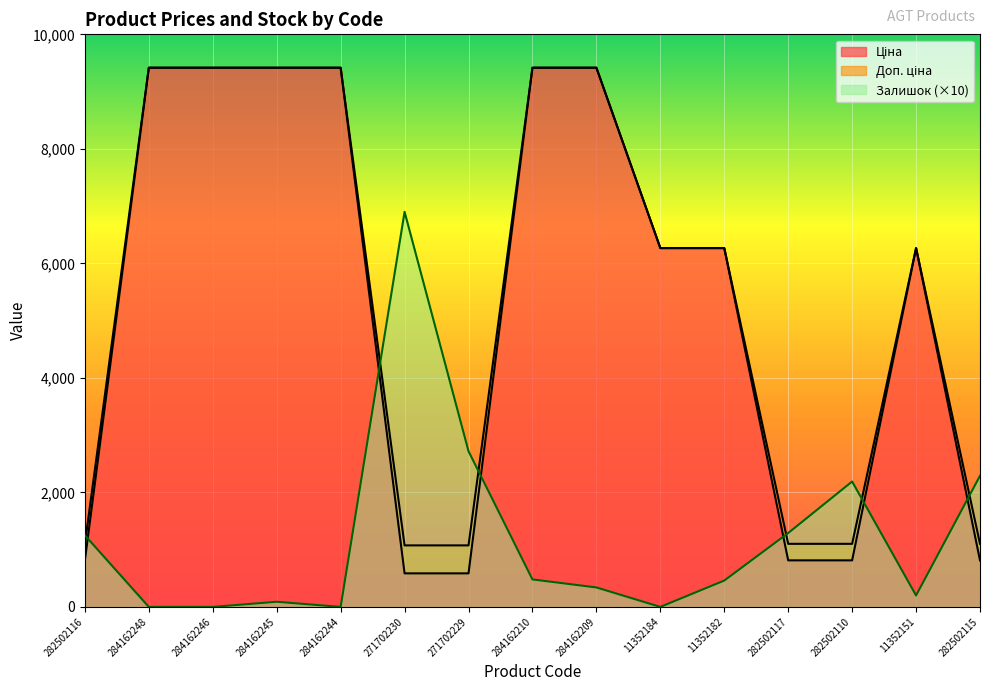

What is the value of the Ціна point at the 11th from the left?

6266.7